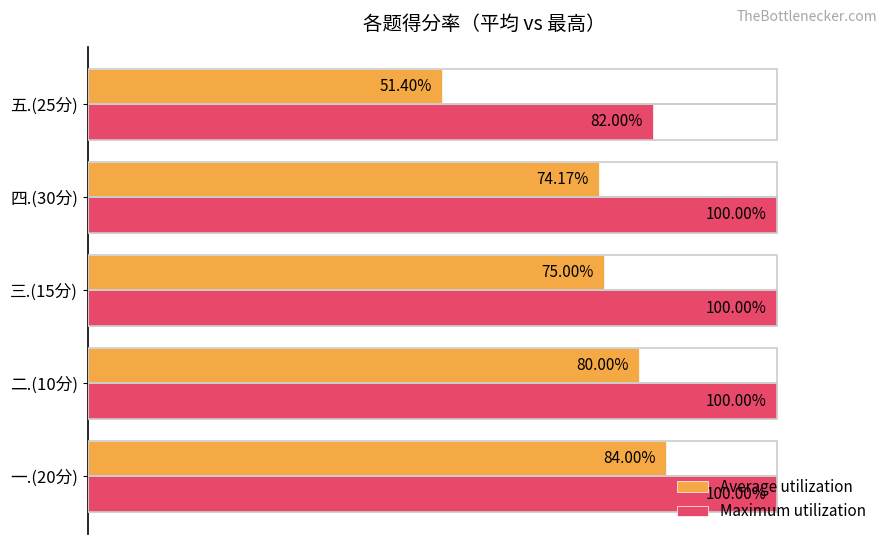

Which series has the widest spread of values?

Average utilization